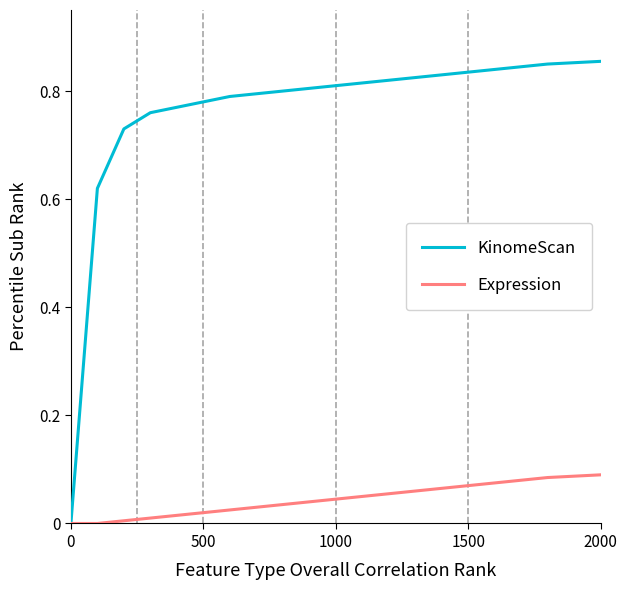

Which series has the widest spread of values?

KinomeScan